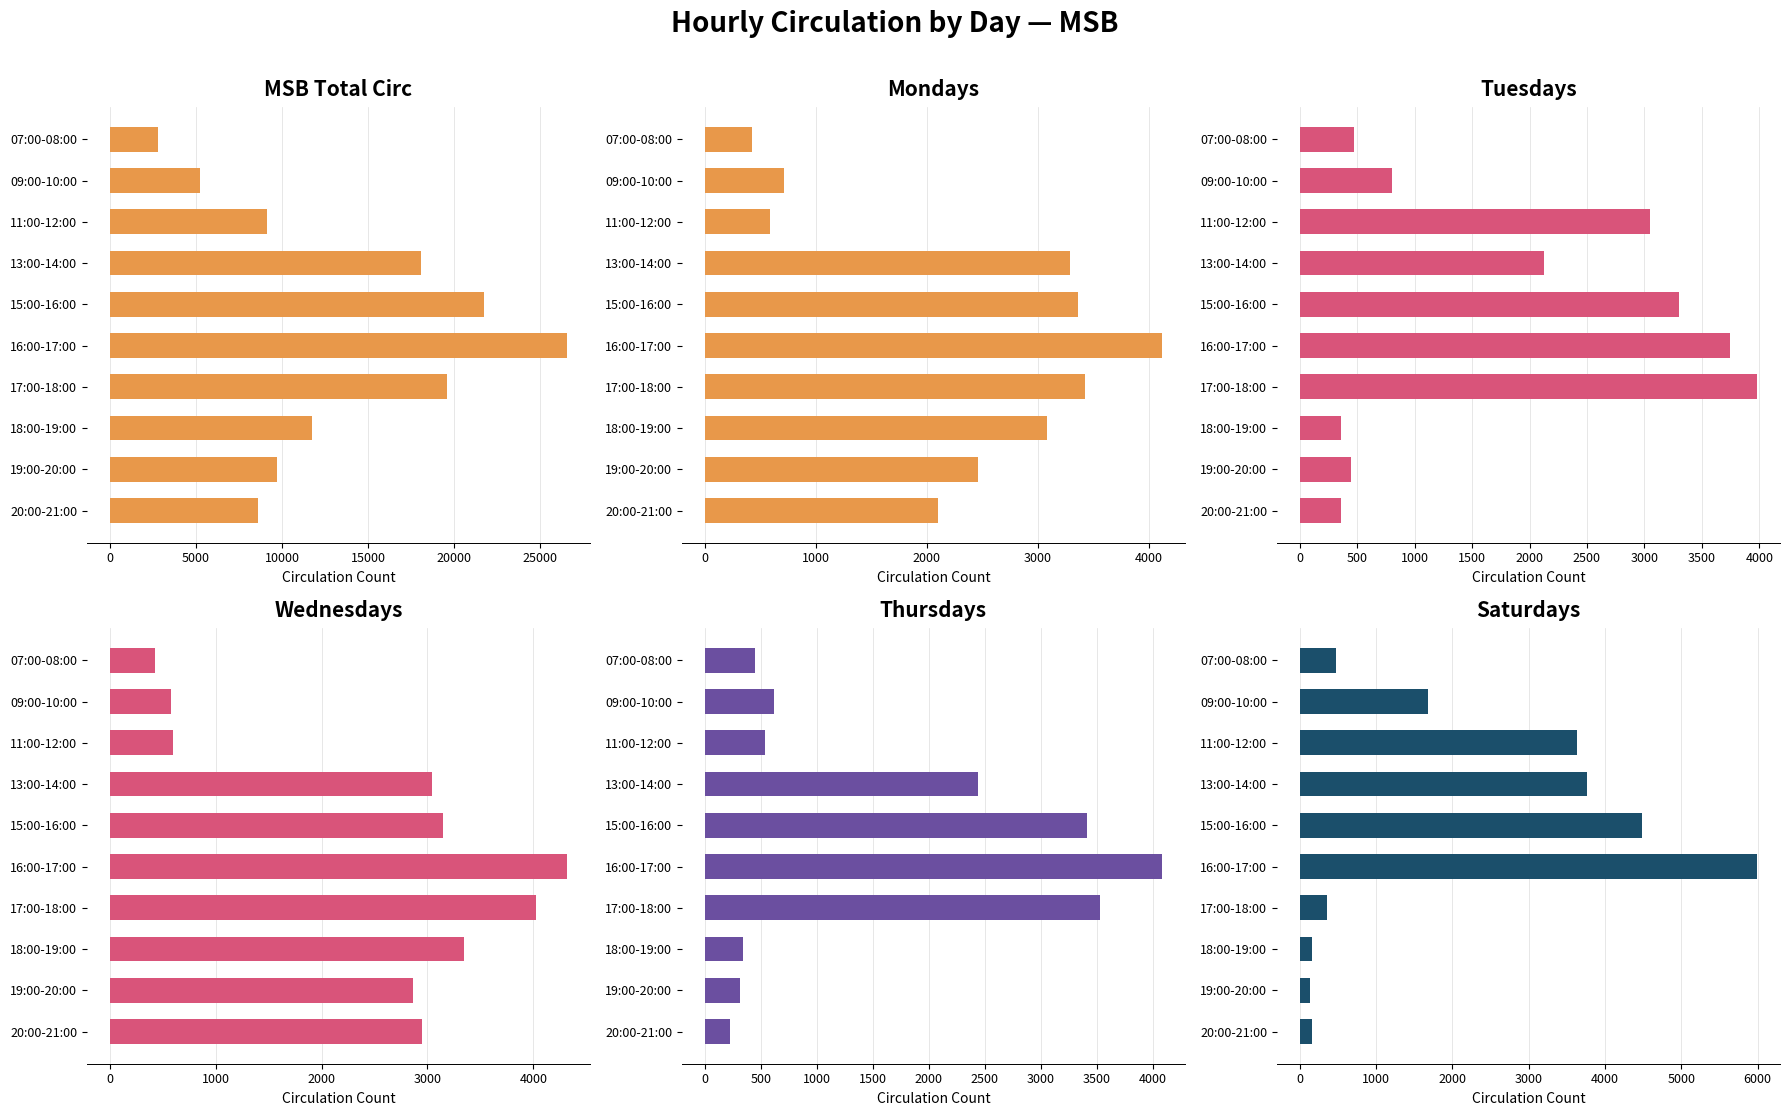

What is the difference between the highest and lowest values at 16:00-17:00?

22820